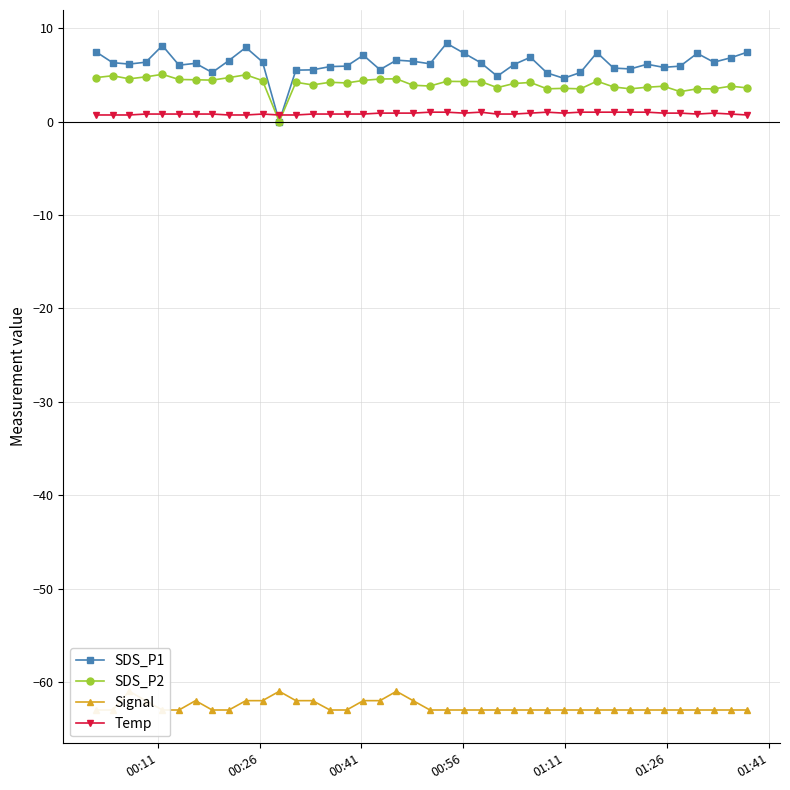

What is the value of the Temp point at the 31st from the left?

1.0